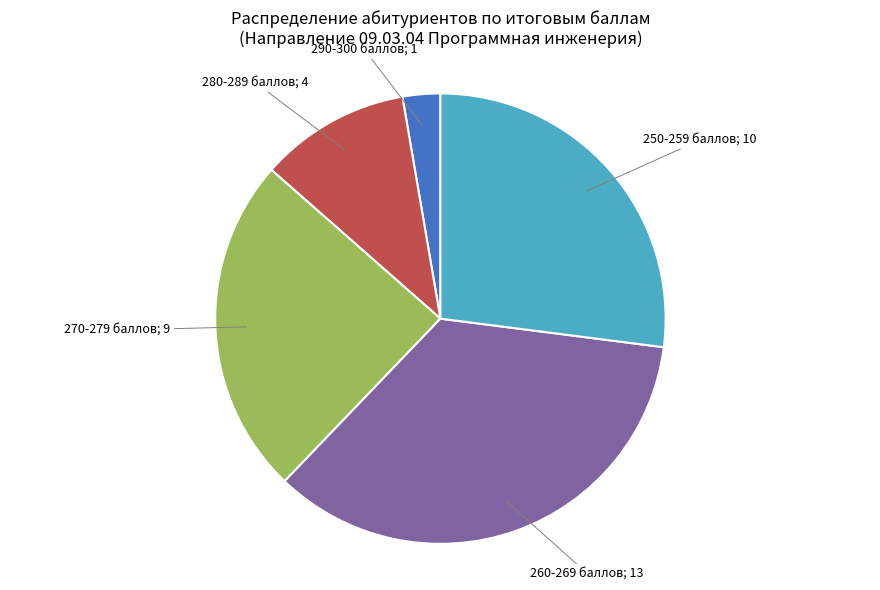

How many slices are in this pie chart?

5